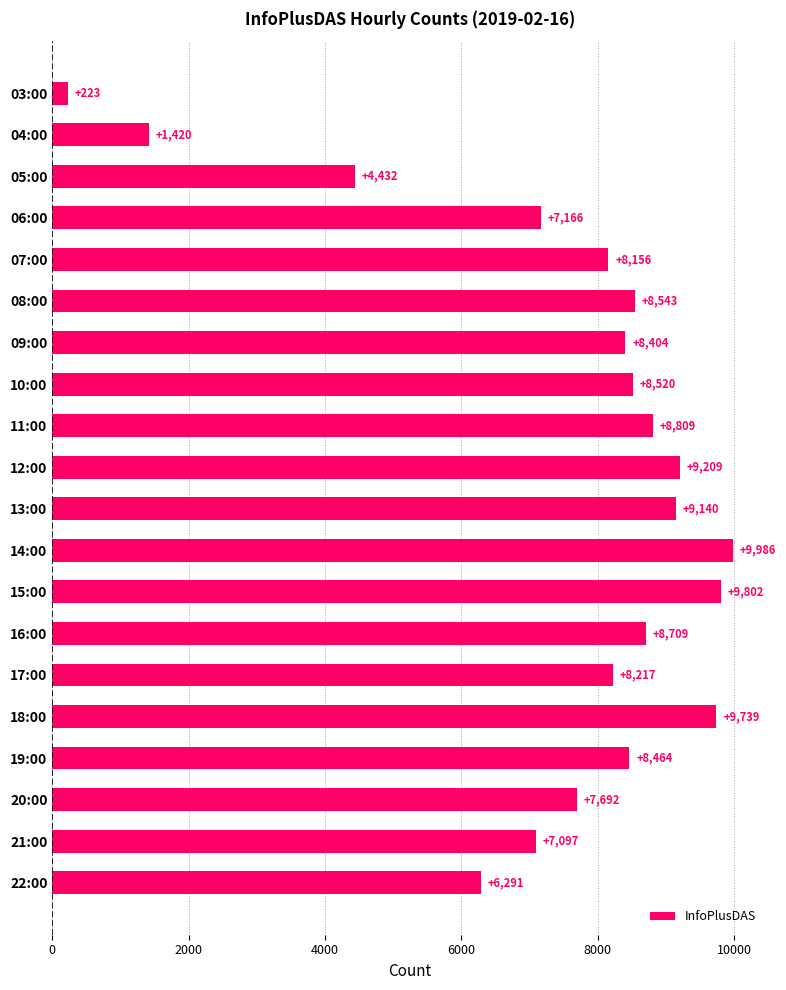

Rank the categories by value from lowest to highest.

03:00, 04:00, 05:00, 22:00, 21:00, 06:00, 20:00, 07:00, 17:00, 09:00, 19:00, 10:00, 08:00, 16:00, 11:00, 13:00, 12:00, 18:00, 15:00, 14:00